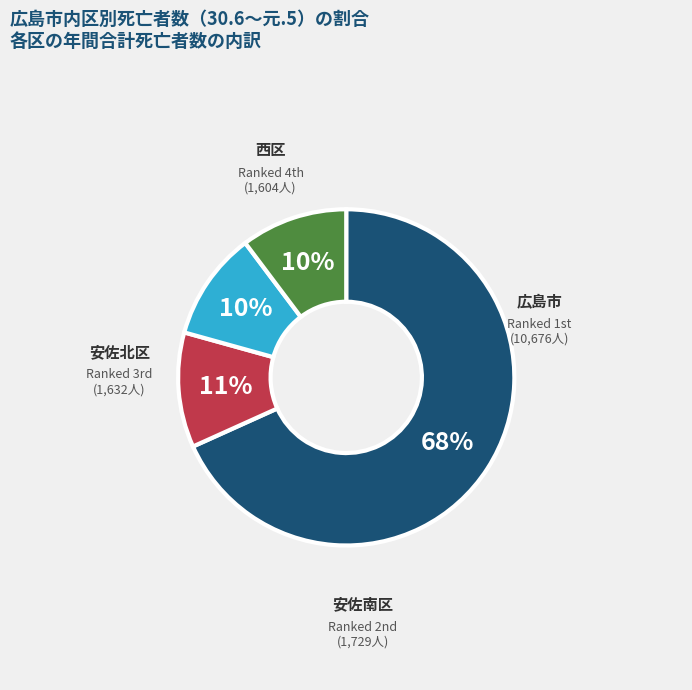

Does any single category account for the majority?

Yes